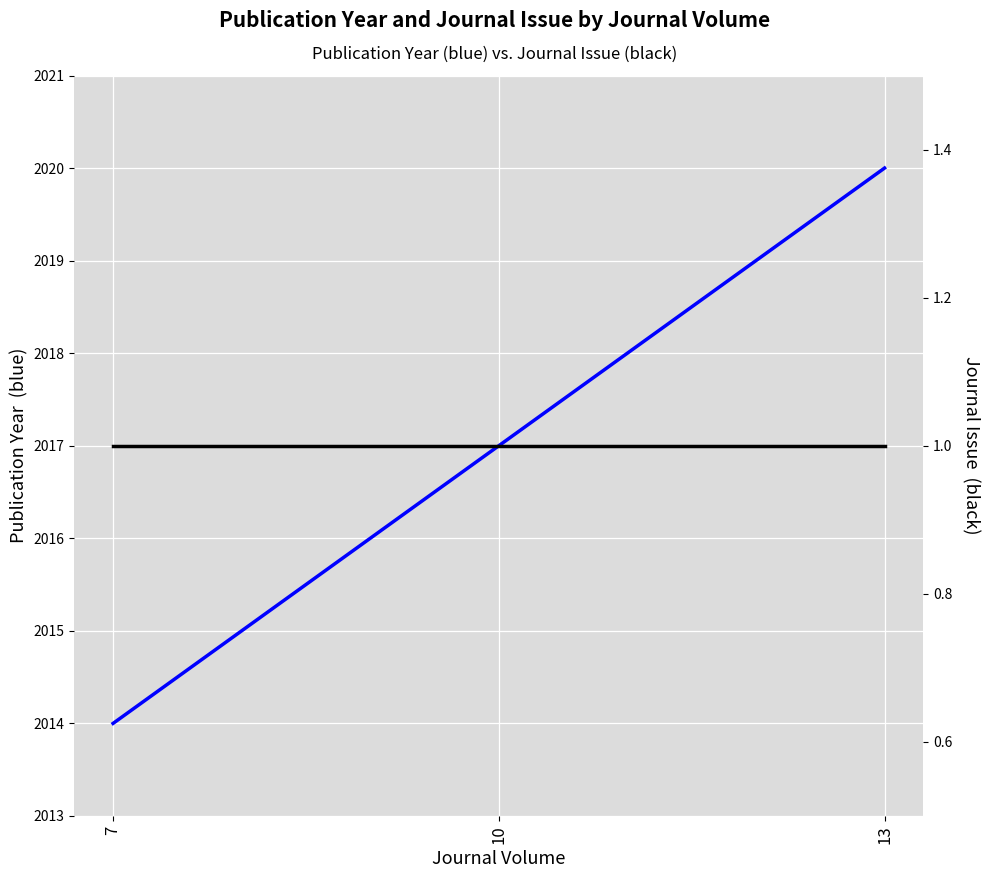

The Publication Year series shows 3464 at 13. True or false?

False